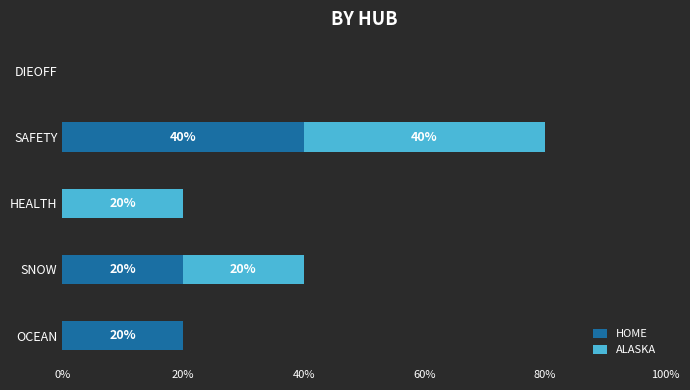

What is the sum of all HOME values?

80